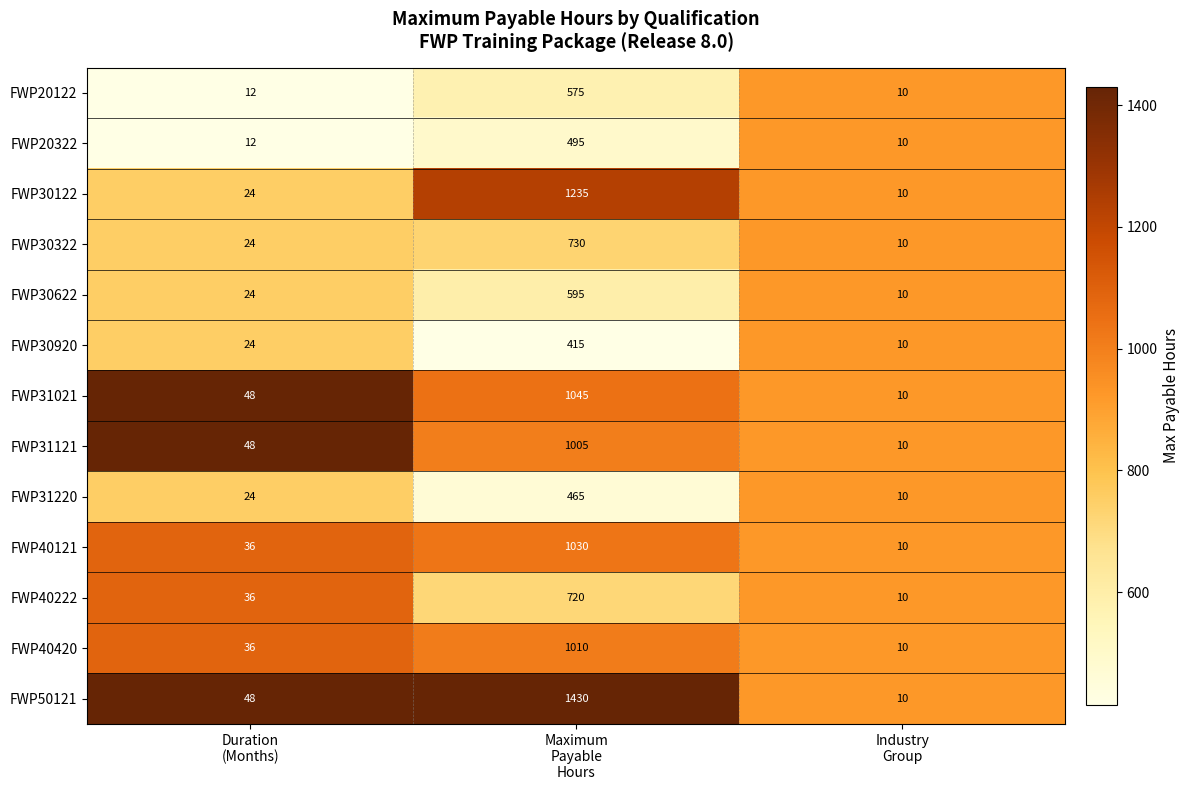

What is the maximum value for FWP40420?

1010